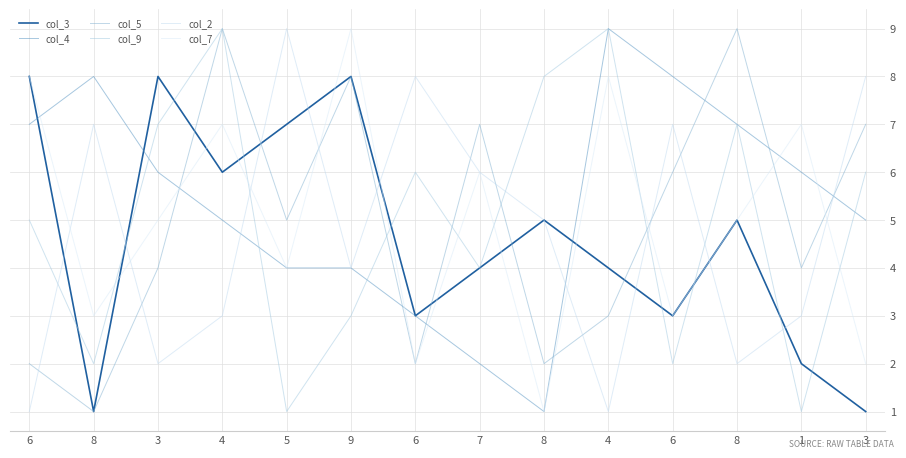

How many lines are shown in the chart?

6